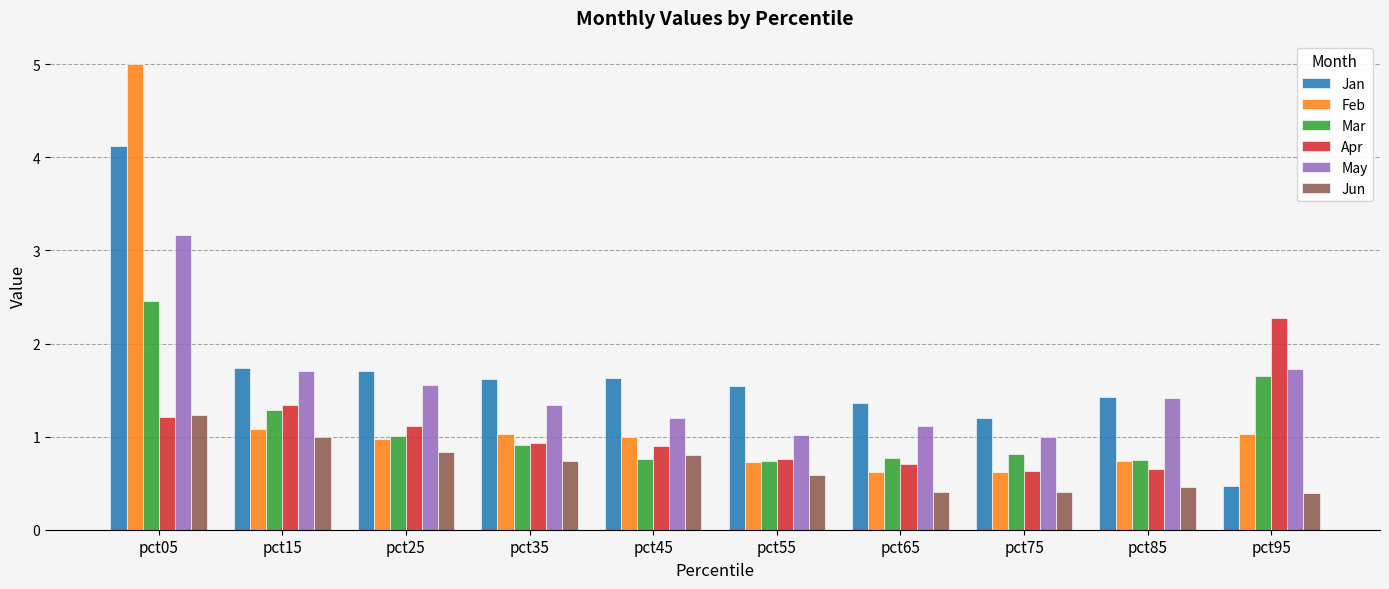

What value does the Jan series have at pct65?

1.4